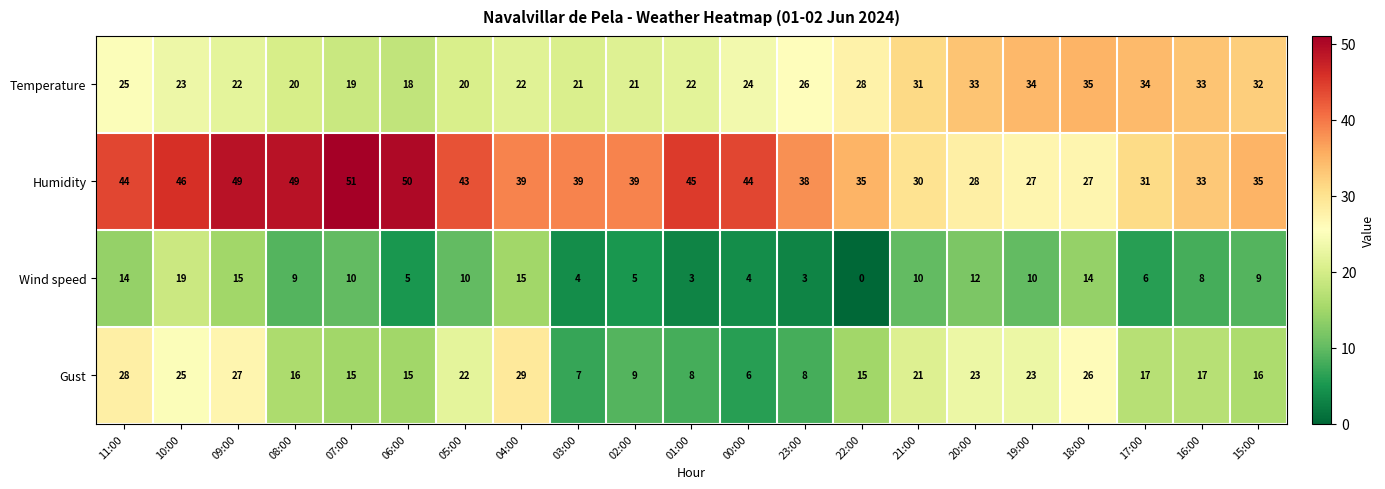

Rank the series by their maximum value, from highest to lowest.

Humidity, Temperature, Gust, Wind speed